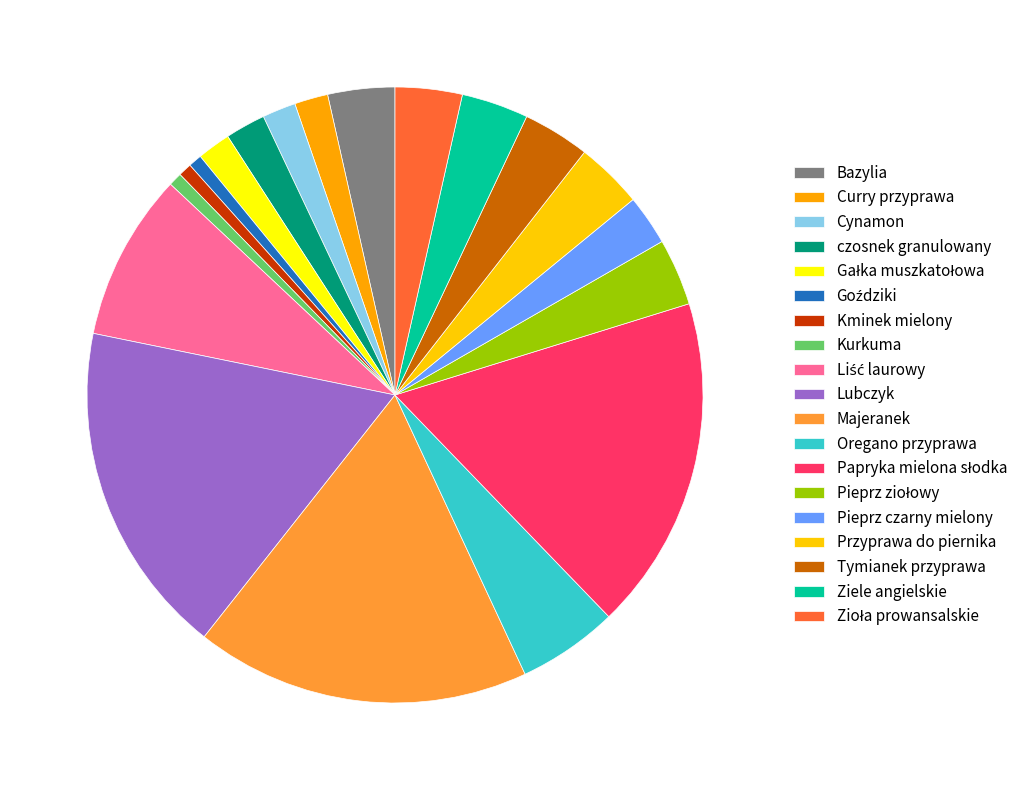

To the nearest percent, what is the difference between the largest and smallest slice percentages?

17%